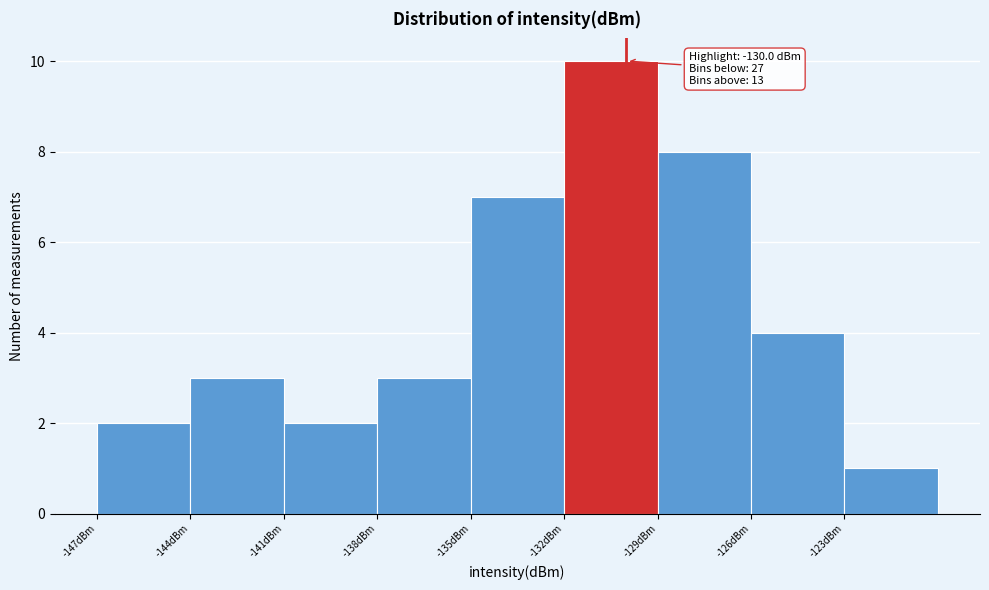

Which range on the x-axis has the tallest bar?

-132 to -129